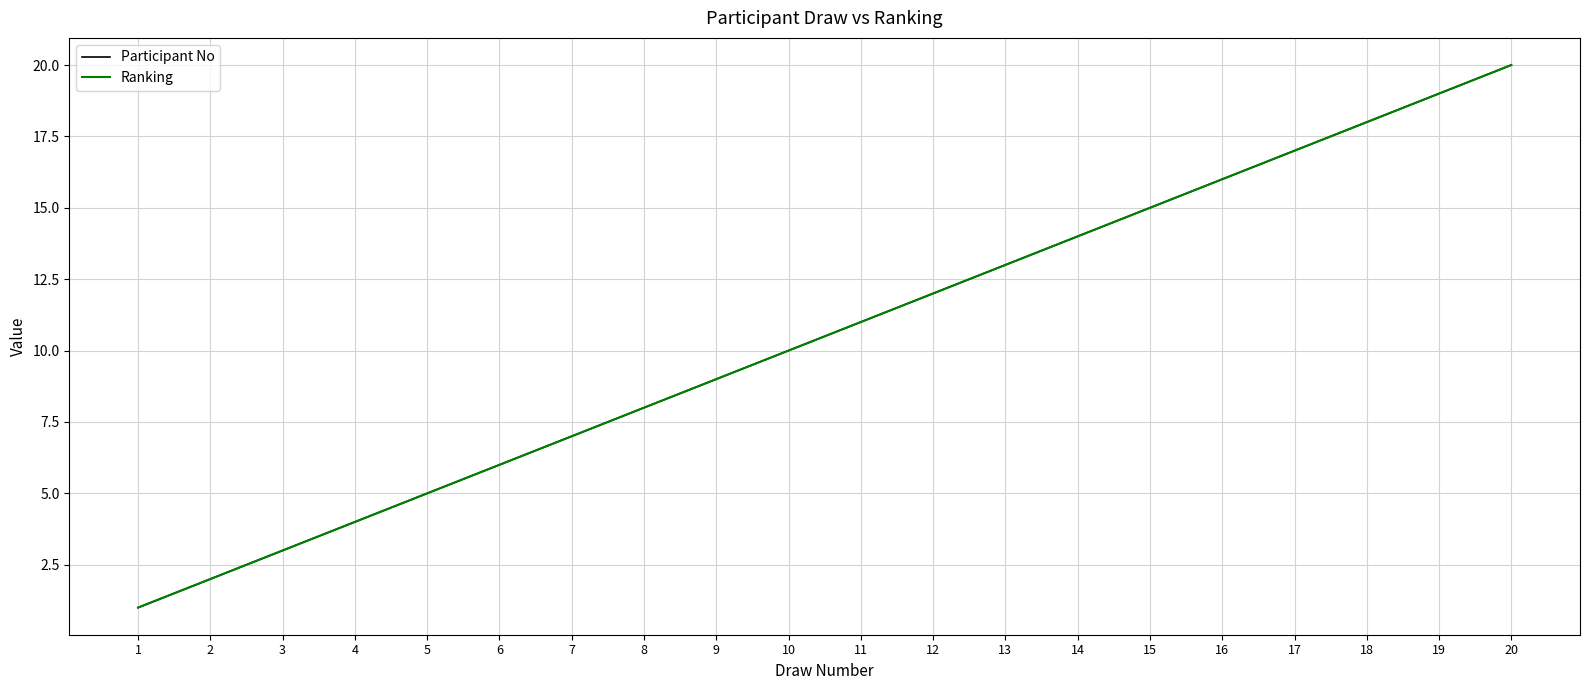

Does the chart have visible grid lines?

Yes